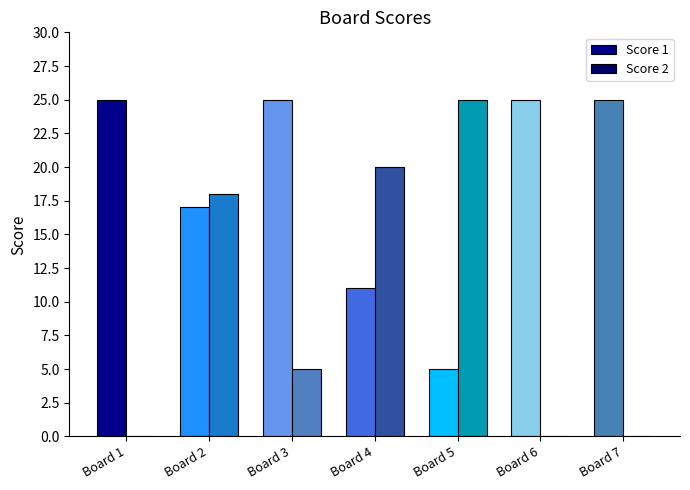

Count the number of data series in this chart.

2